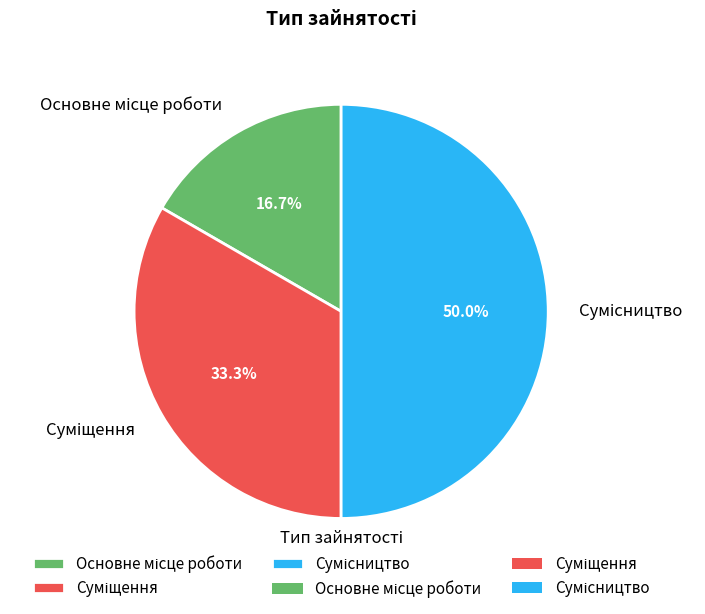

How many slices are in this pie chart?

3